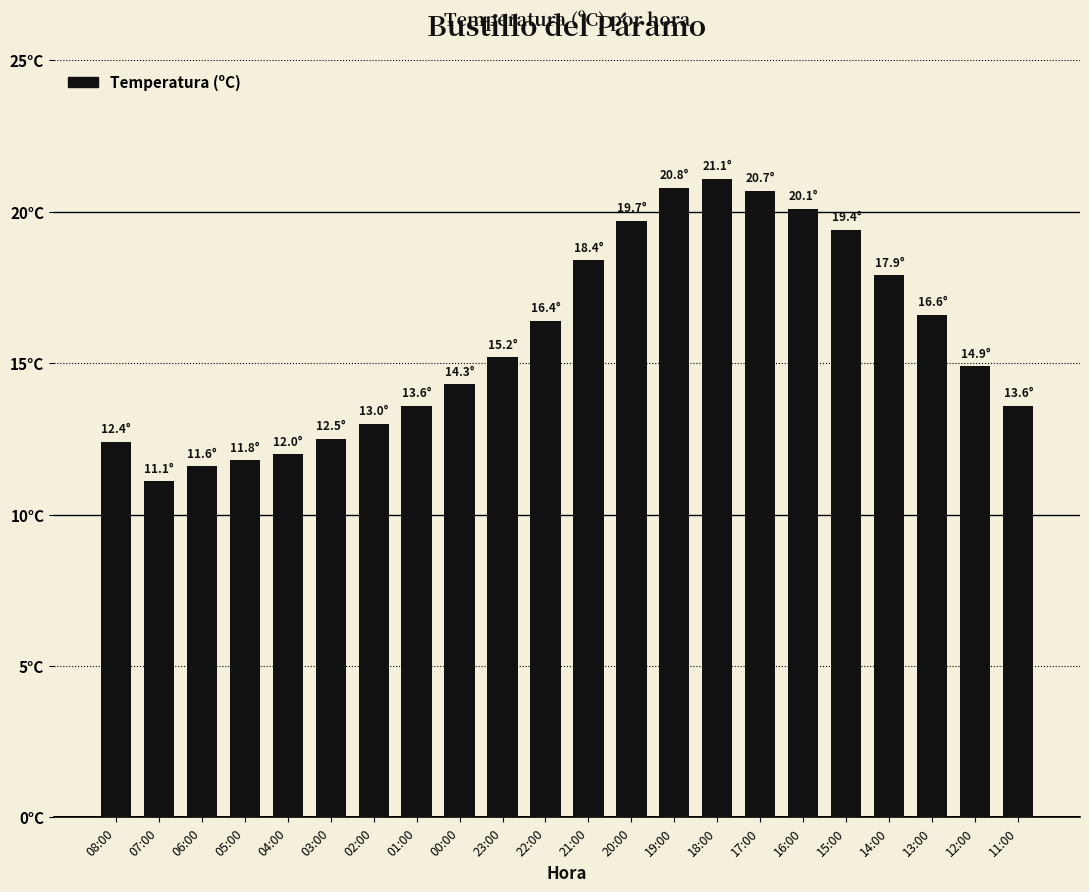

Rank the categories by value from lowest to highest.

07:00, 06:00, 05:00, 04:00, 08:00, 03:00, 02:00, 01:00, 11:00, 00:00, 12:00, 23:00, 22:00, 13:00, 14:00, 21:00, 15:00, 20:00, 16:00, 17:00, 19:00, 18:00